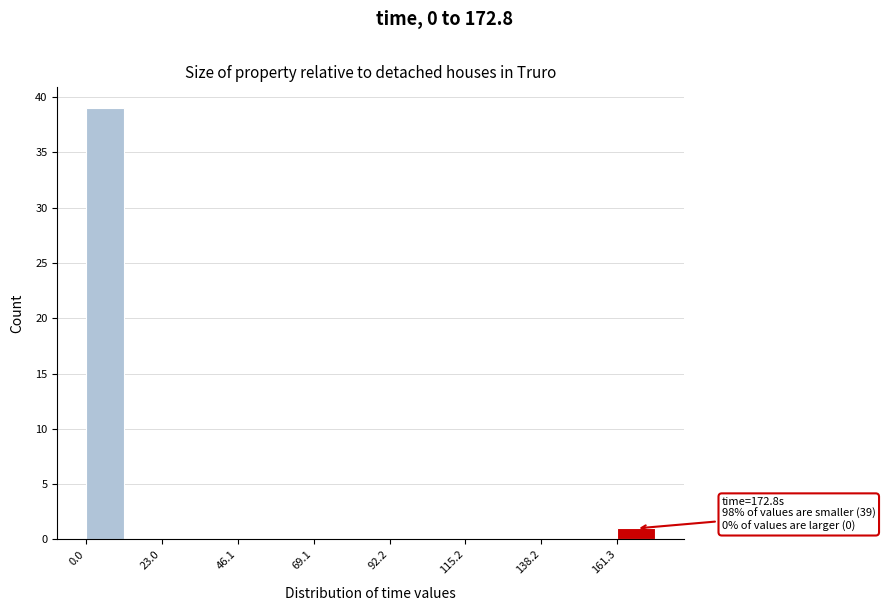

Read against the x-axis, roughly where is the centre of the tallest bar?

5